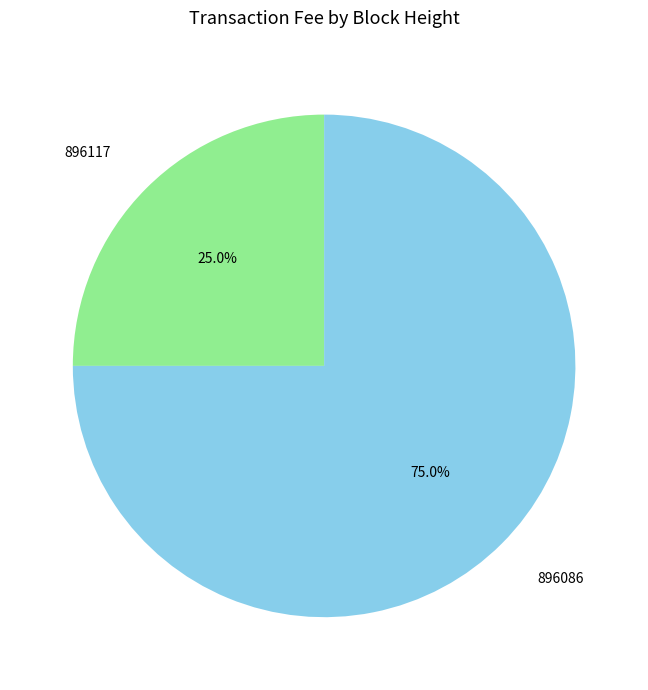

How many segments does this pie chart have?

2